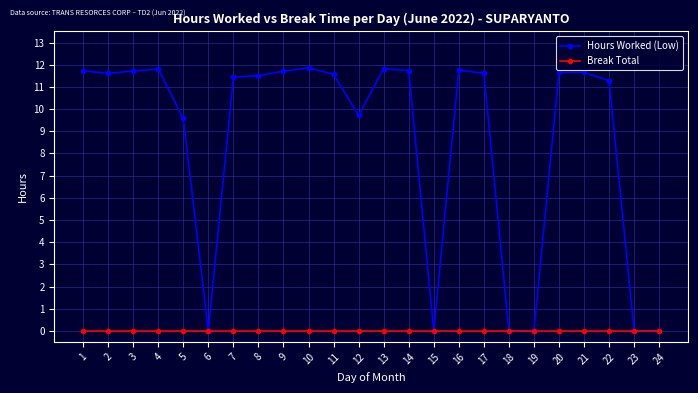

What is the total value across all series at 16?

11.8